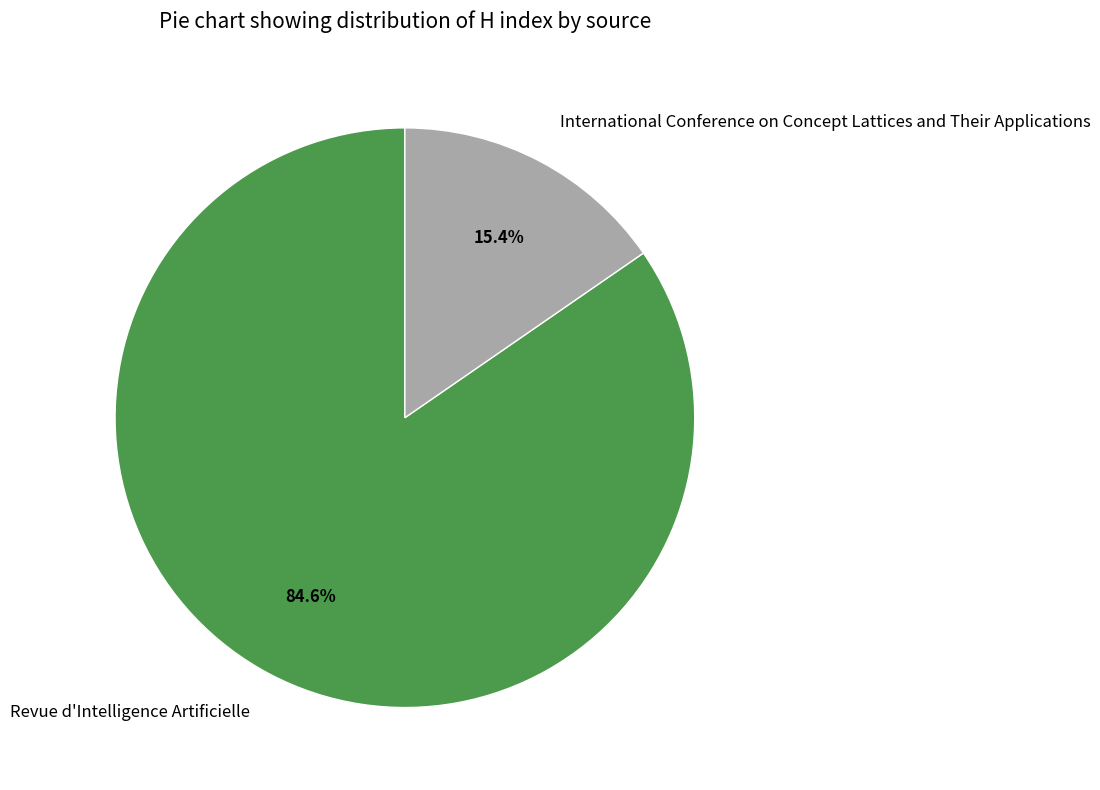

To the nearest percent, what percentage of the pie is International Conference on Concept Lattices and Their Applications?

15%